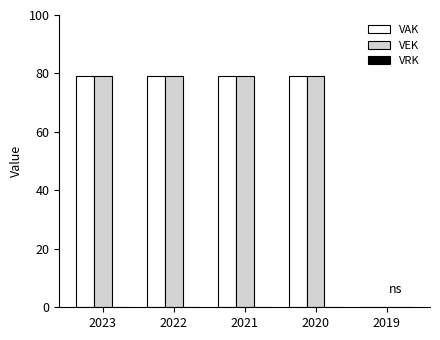

Does the chart contain stacked bars?

No